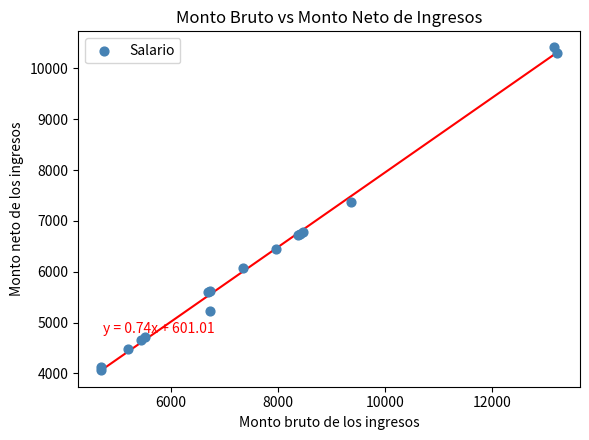

What Y value in the scatter plot is closest to 7236?

7371.1